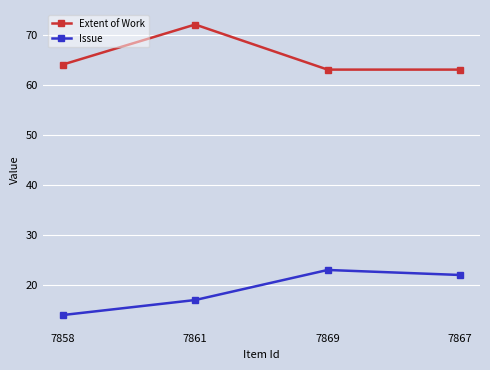

Is this an area chart (filled region under the line)?

No